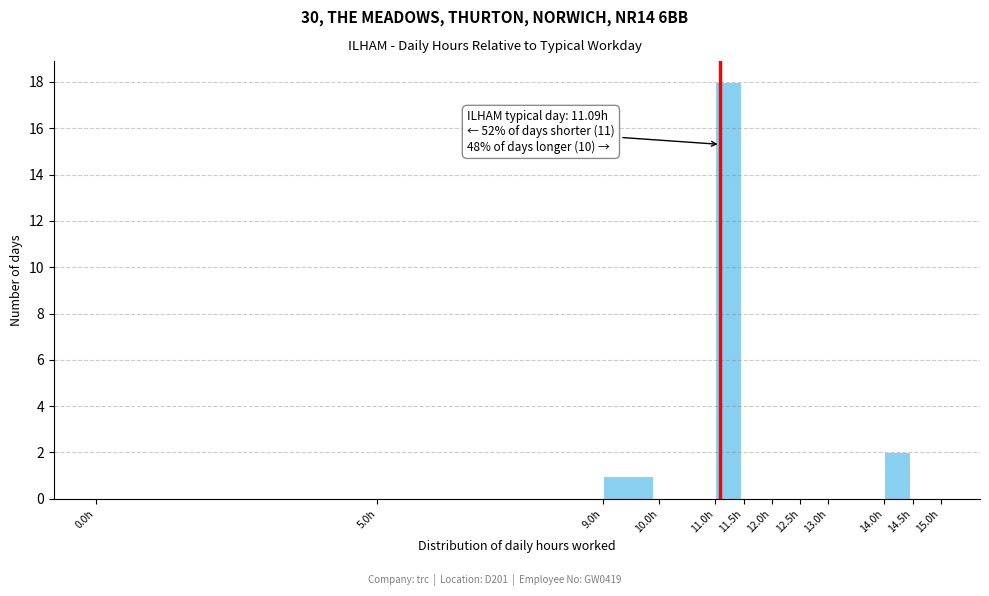

Which range on the x-axis has the tallest bar?

11.0 to 11.5